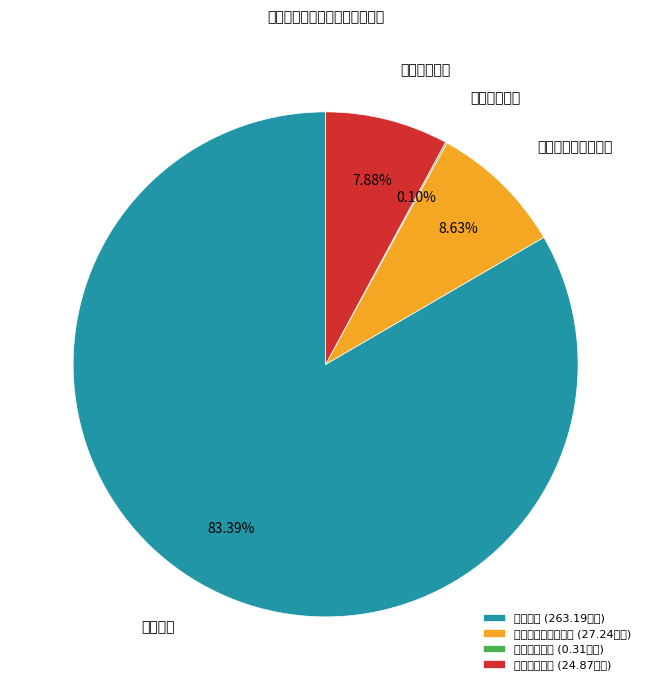

To the nearest percent, what is the combined percentage of 教育支出 and 社会保障和就业支出?

92%